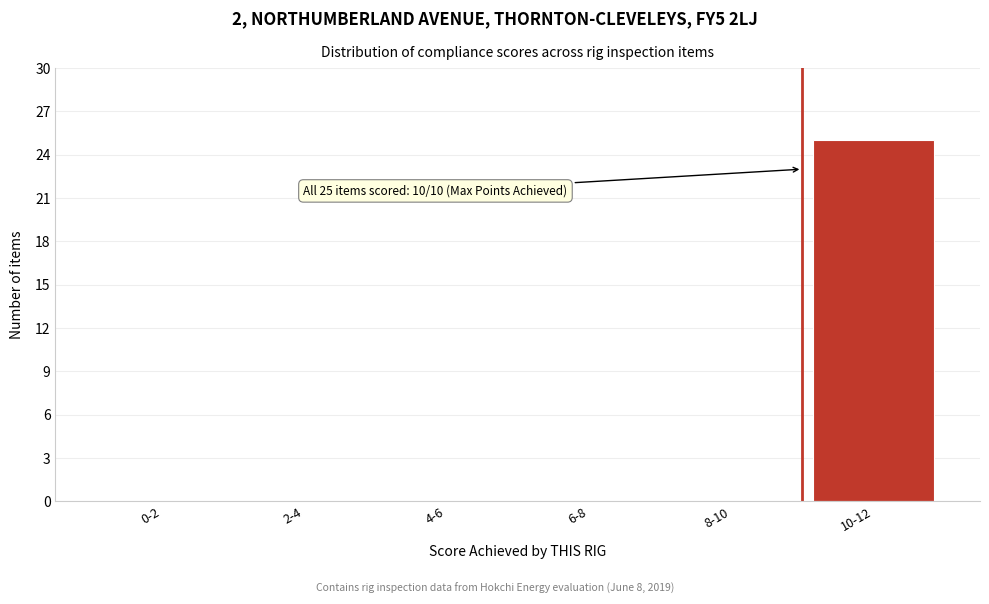

Reading left to right, what are all the values shown in this chart?

0-2=0	2-4=0	4-6=0	6-8=0	8-10=0	10-12=25